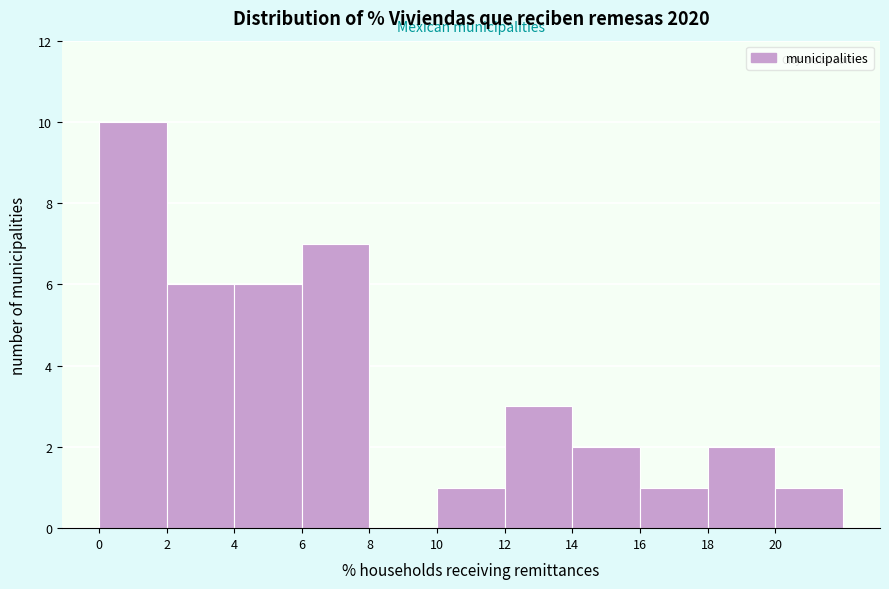

Reading left to right, list every bar in this chart as the range it spans on the x-axis followed by its height. The values are not printed on the chart, so give them approximately, as read against the axis.

0 to 2: 10
2 to 4: 6
4 to 6: 6
6 to 8: 7
8 to 10: 0
10 to 12: 1
12 to 14: 3
14 to 16: 2
16 to 18: 1
18 to 20: 2
20 to 22: 1